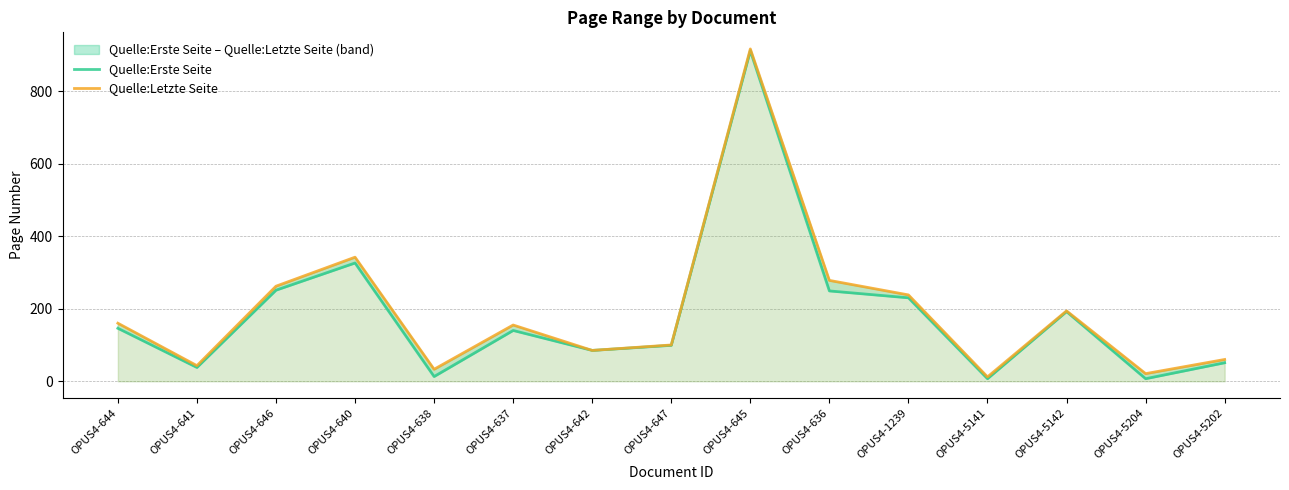

How many categories are shown in the chart?

15